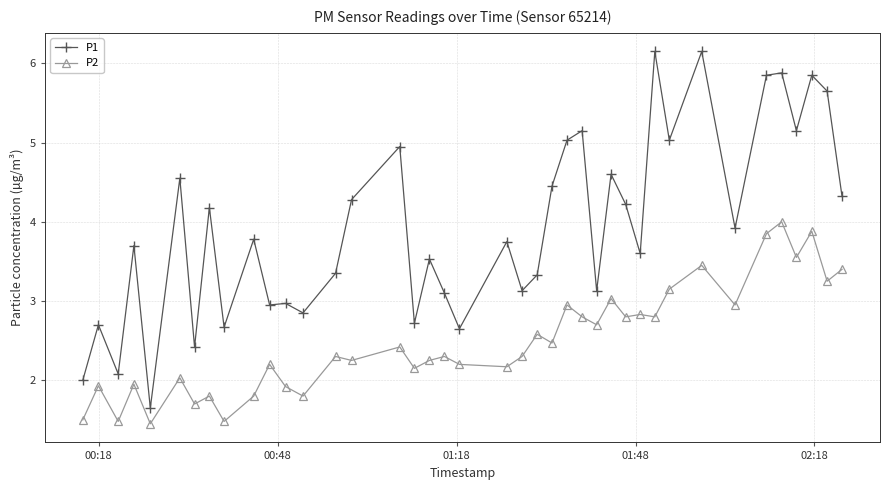

What is the maximum value shown in the chart?

6.2